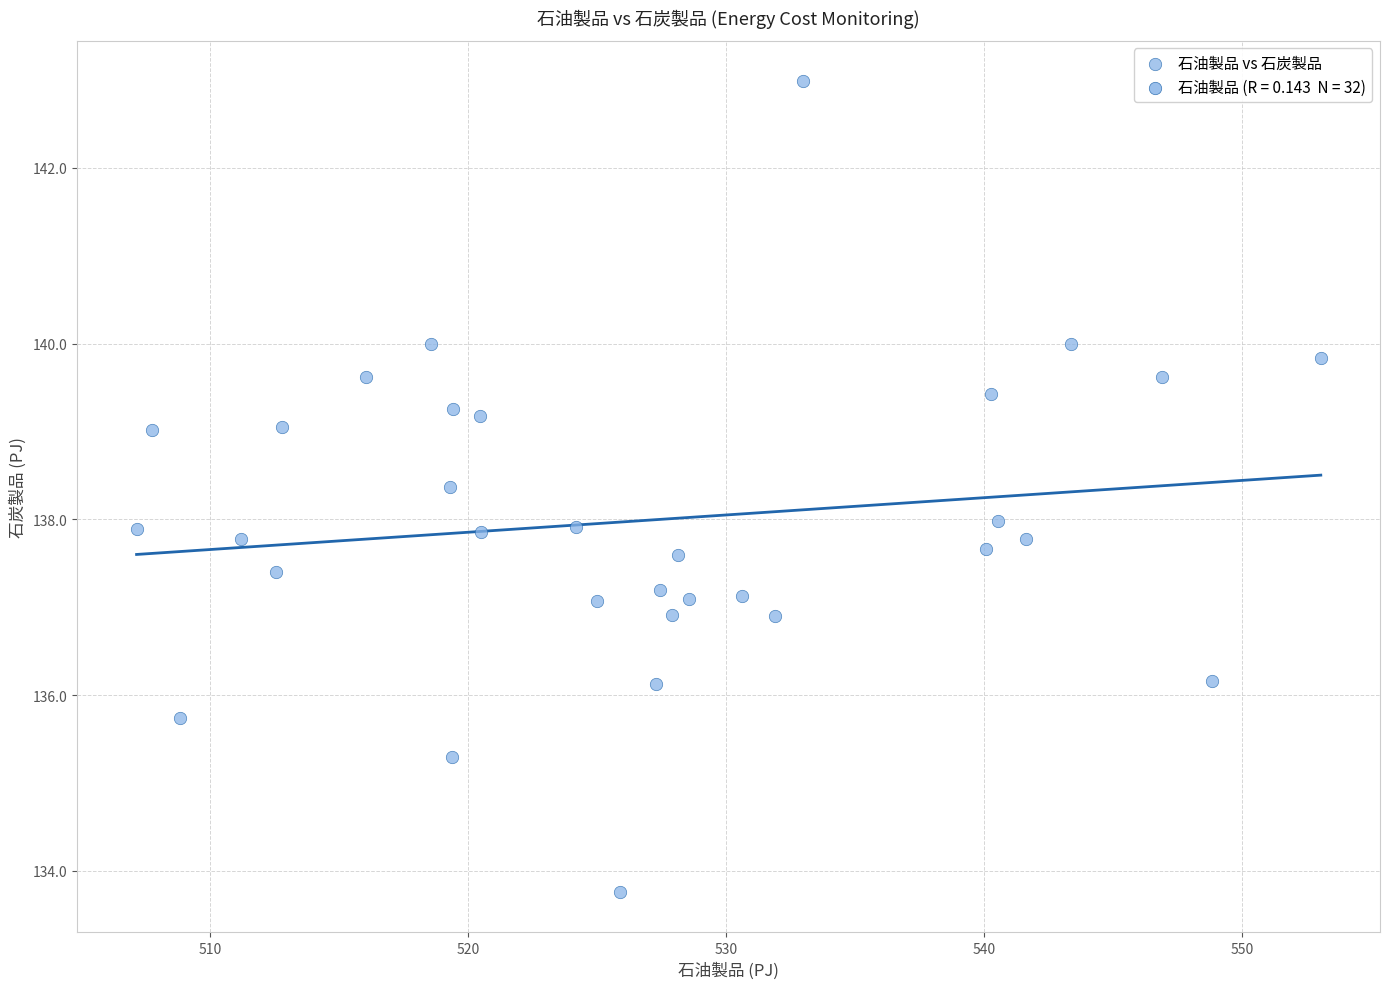

What is the range of Y values (max minus min)?

9.2